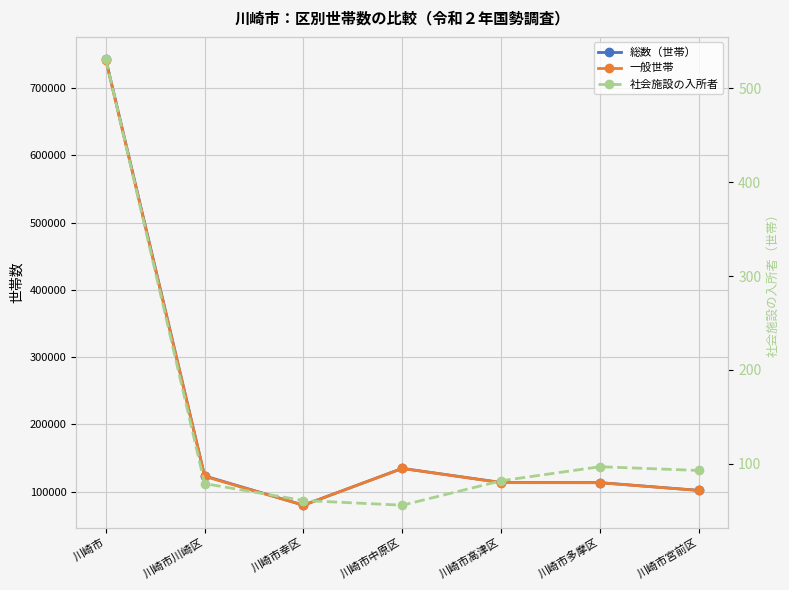

What is the difference between the 社会施設の入所者 values at 川崎市高津区 and 川崎市幸区?

21